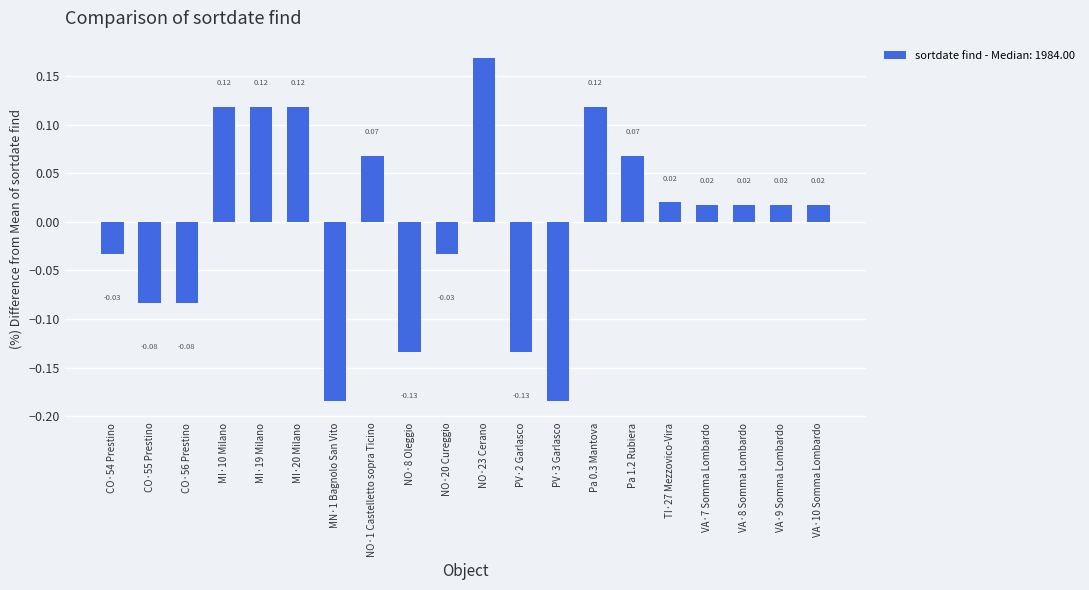

What is the label of the 8th bar from the left?

NO·1 Castelletto sopra Ticino